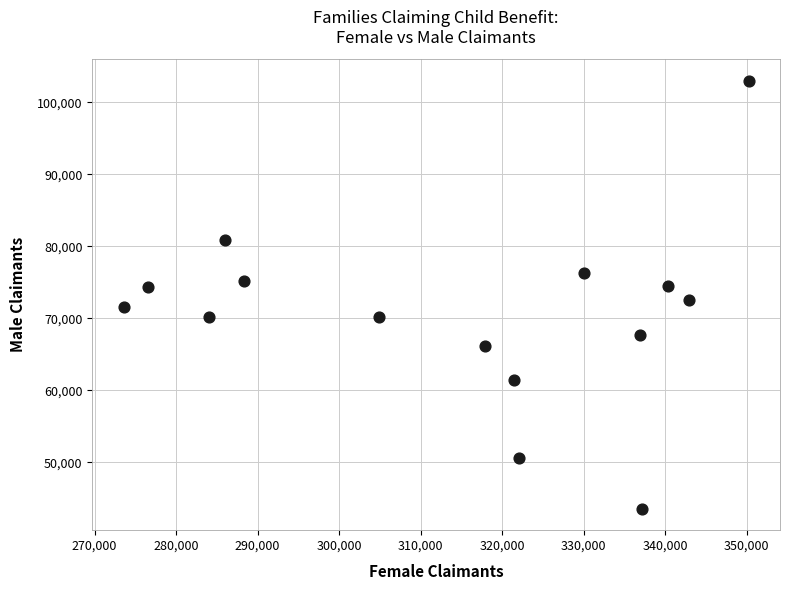

What is the range of X values (max minus min)?

76705